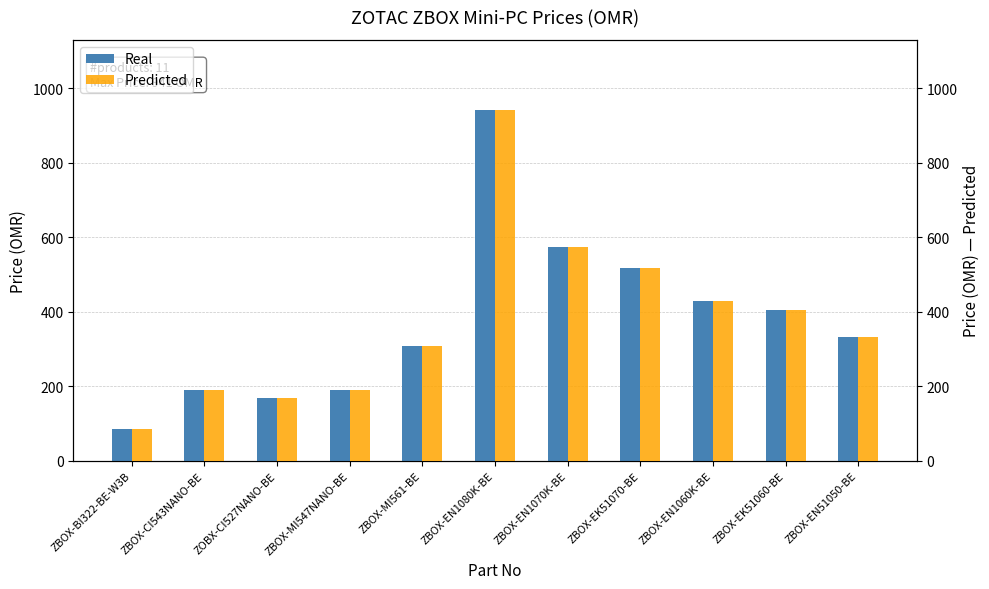

What value does the Price (right) series have at ZBOX-EN1070K-BE?

574